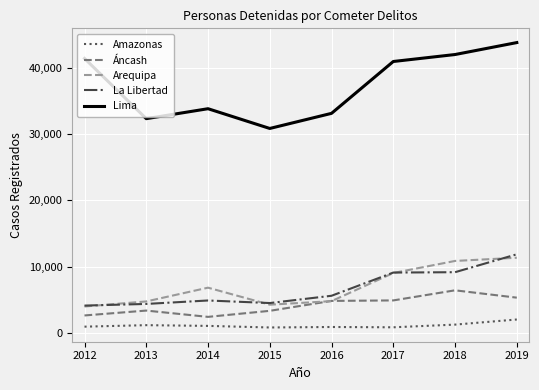

Between 2012 and 2018, which series saw the biggest shift?

Arequipa